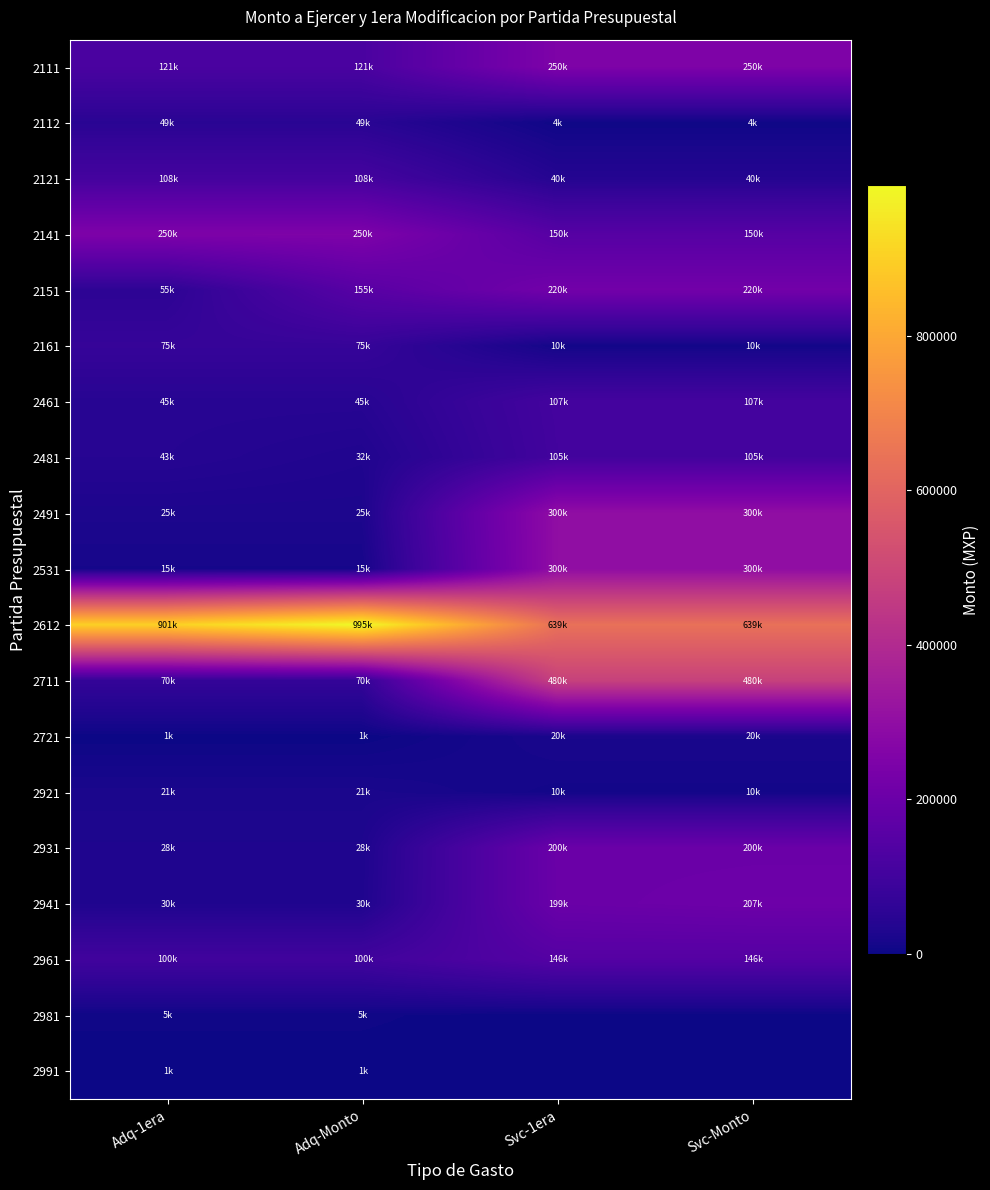

Which category has the lowest value across all series?

Svc-1era